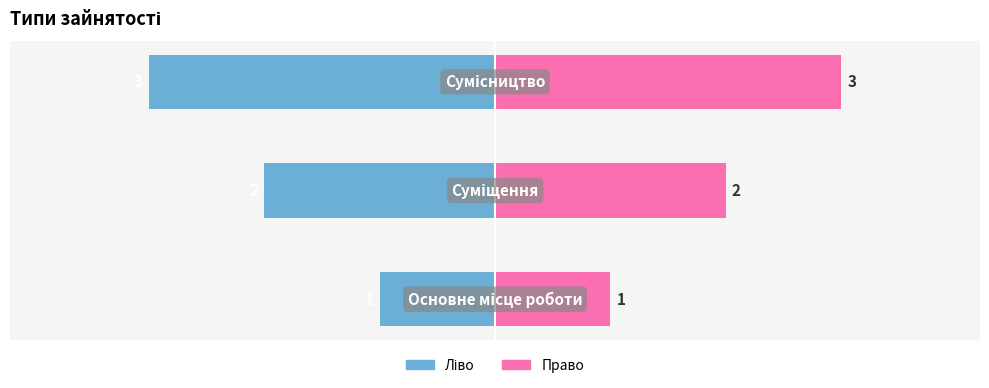

How many data points in Ідентифікатор (право) are less than 2?

1